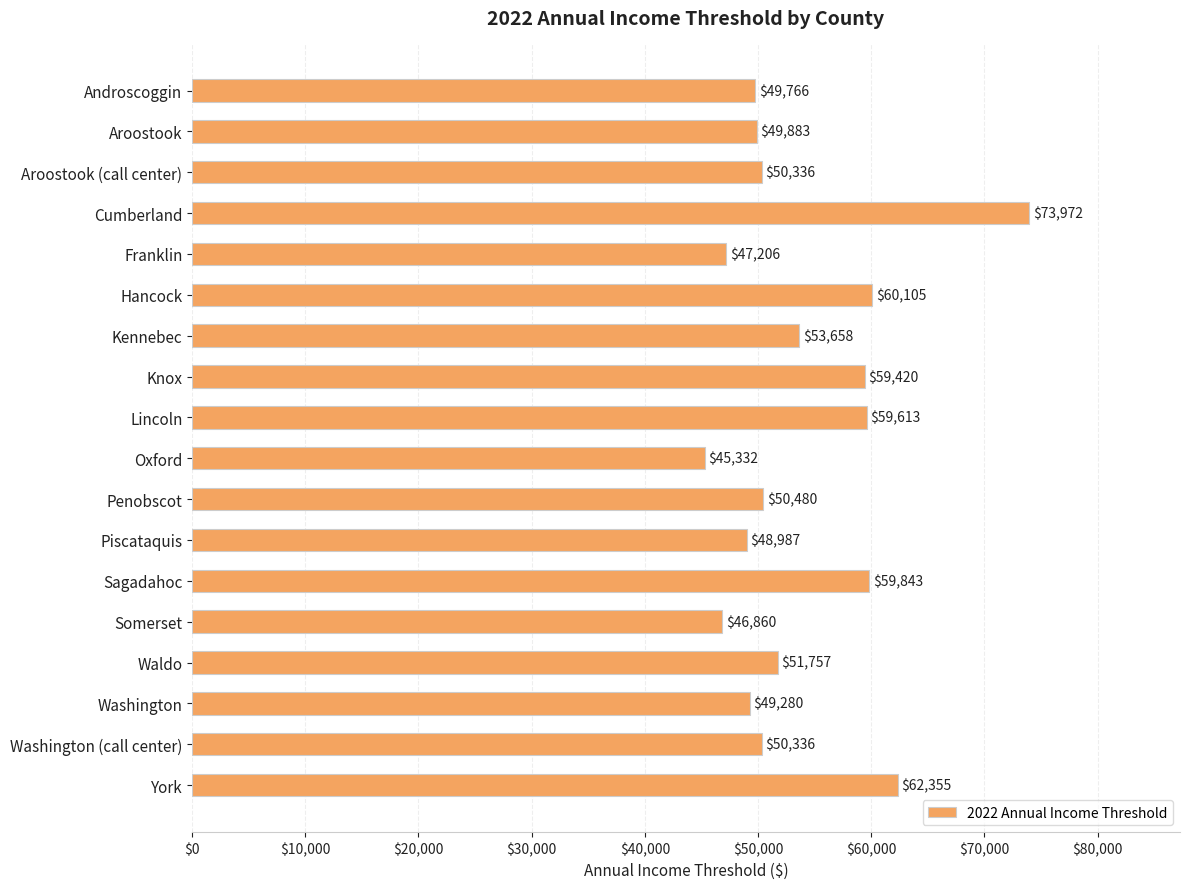

Reading top to bottom, list all the values displayed in this chart.

49766	49883	50336	73972	47206	60105	53658	59420	59613	45332	50480	48987	59843	46860	51757	49280	50336	62355